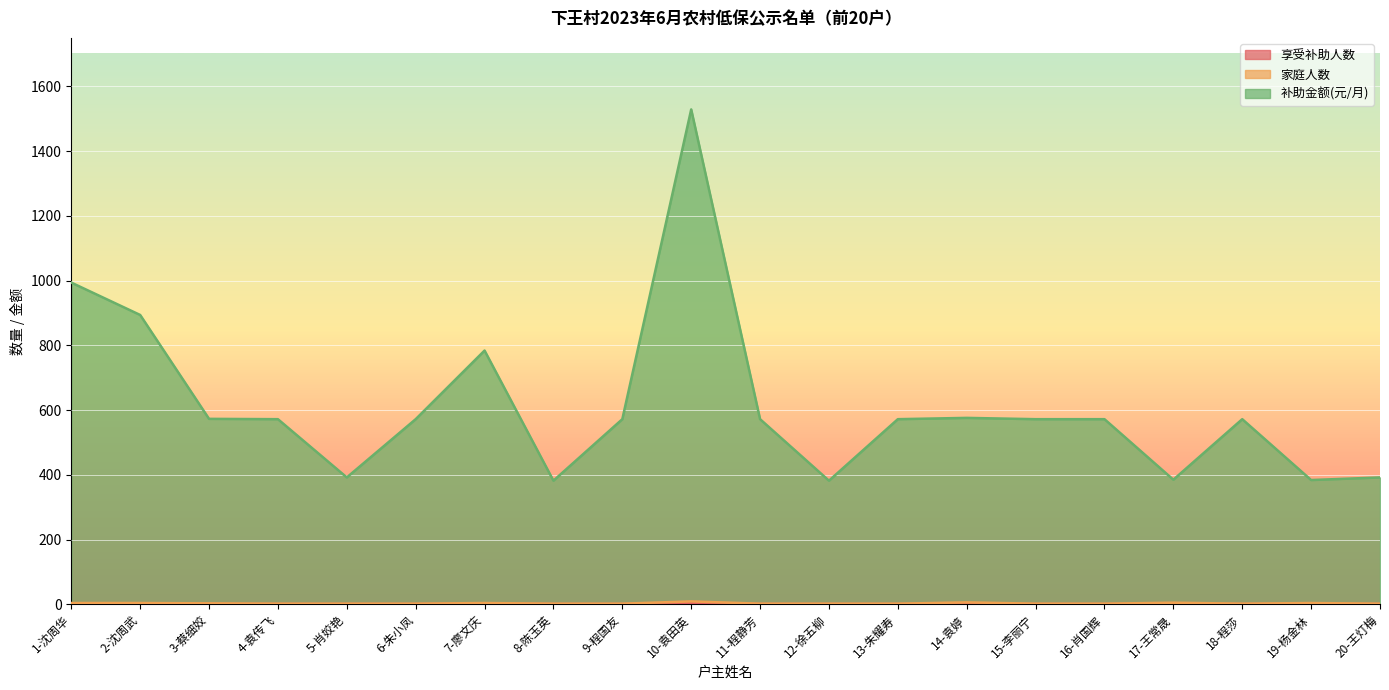

At which category is the sum across all series the highest?

10-袁田英